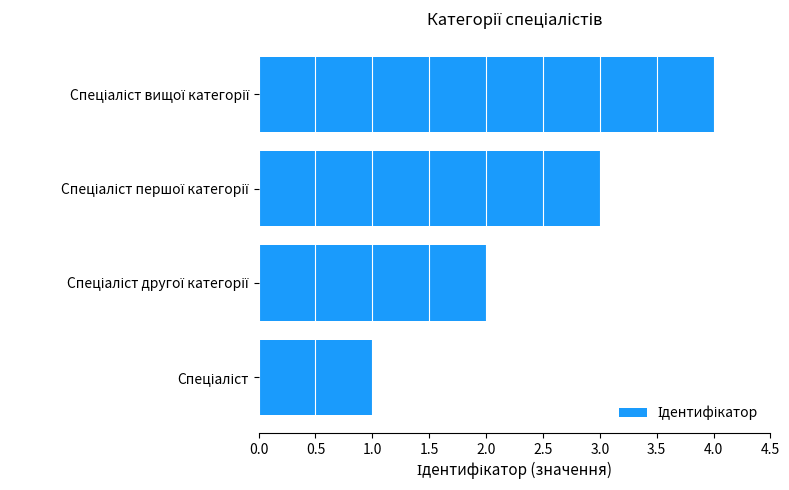

What is the minimum value shown in the chart?

1